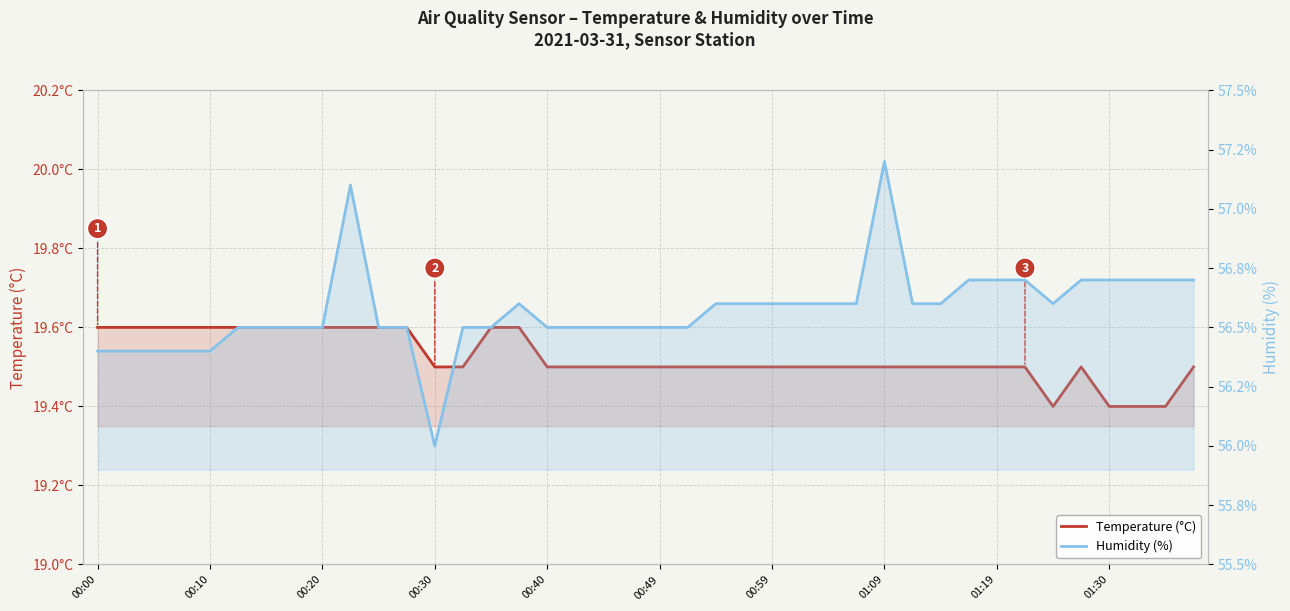

How many interior local valleys does the Humidity (%) series have?

2